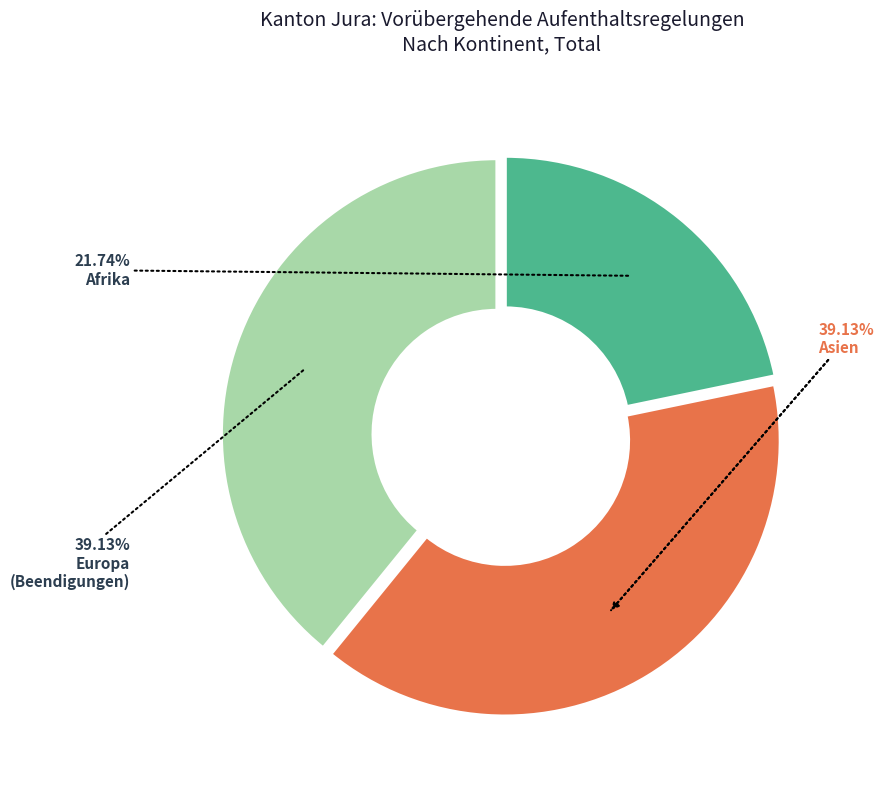

What is the largest slice in the pie chart?

Asien